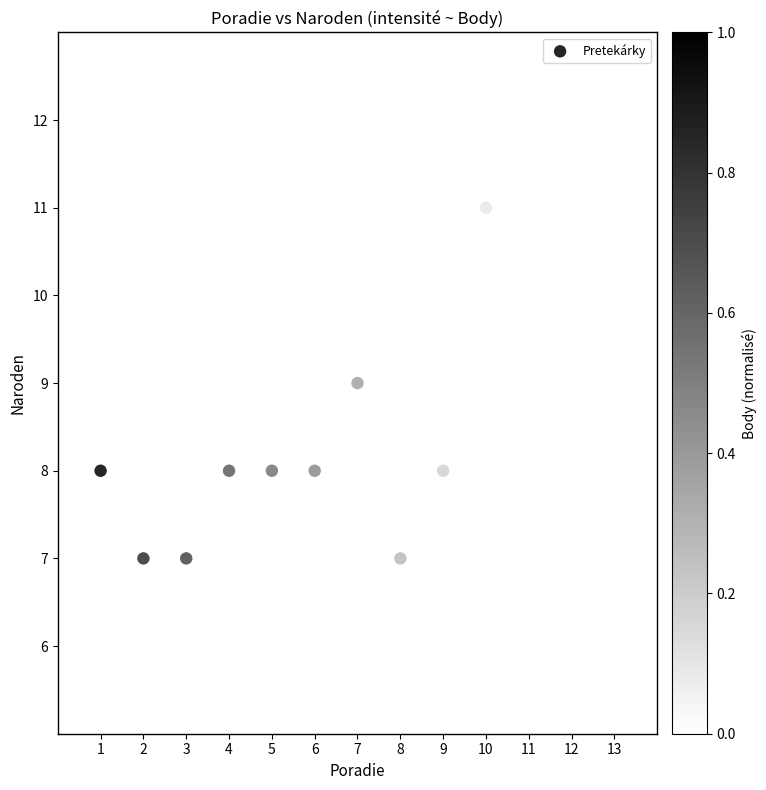

What is the range of Y values (max minus min)?

4